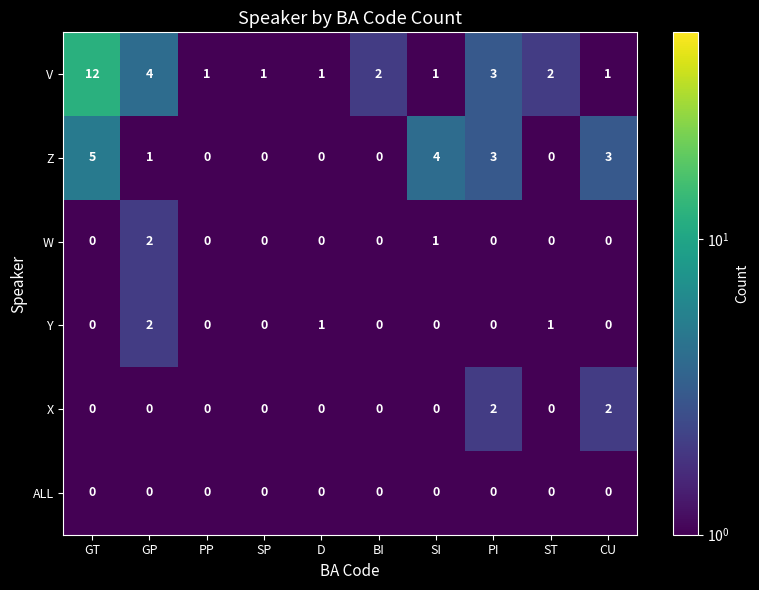

What is the spread (max minus min) of values at PP?

1